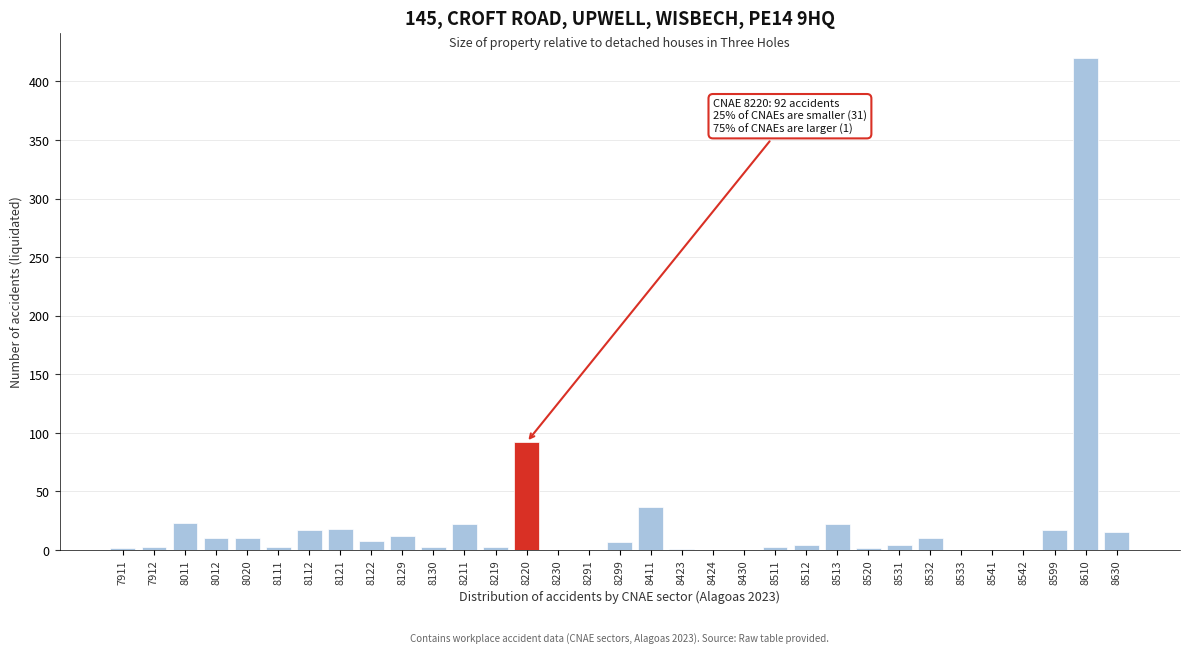

Between 8112 and 8220, which is larger?

8220